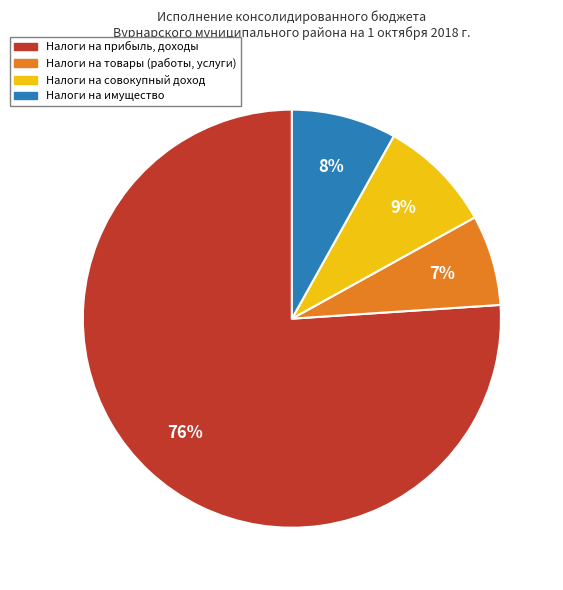

How many slices are in this pie chart?

4